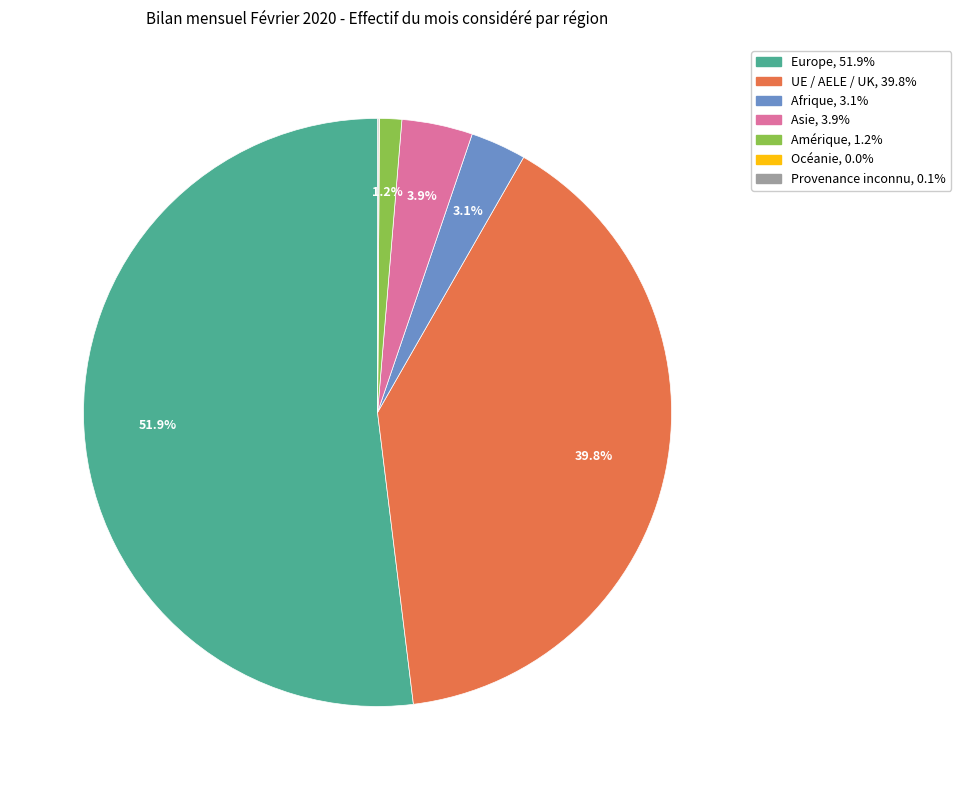

Which has a higher value, Amérique or Asie?

Asie